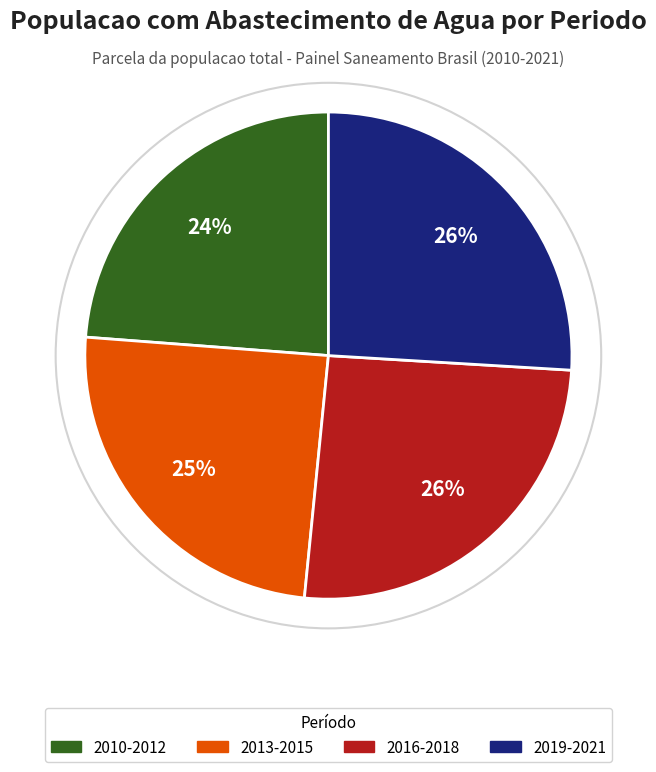

Between 2013-2015 and 2019-2021, which is larger?

2019-2021